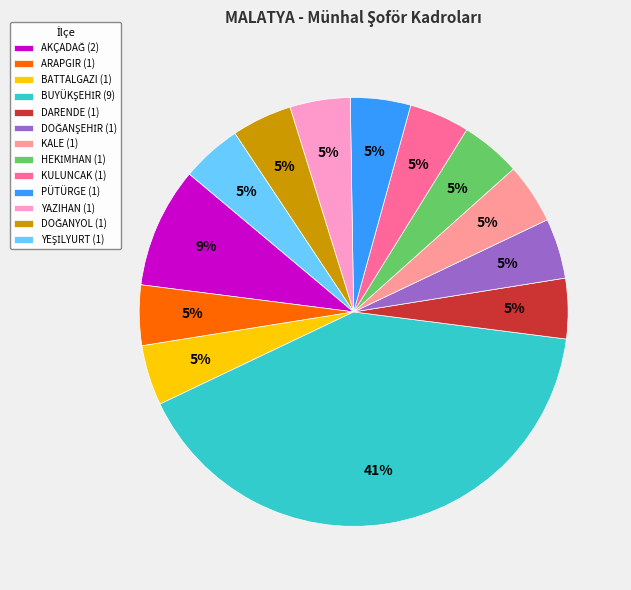

Count the number of slices in the pie.

13